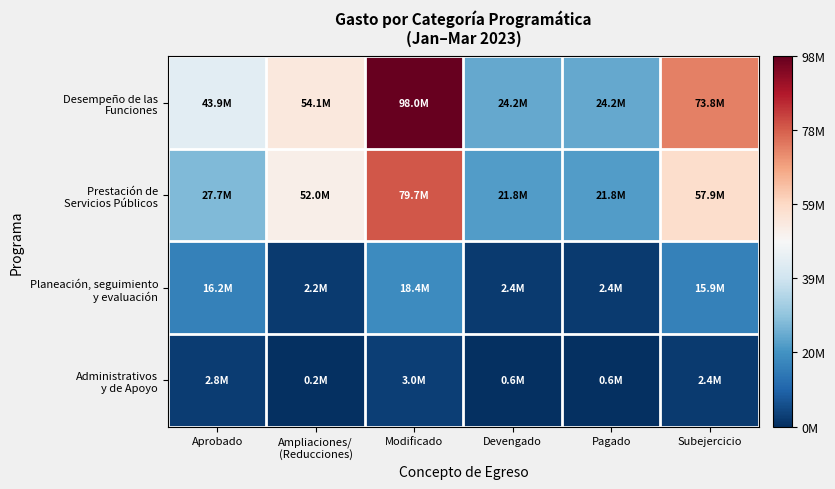

Between Devengado and Subejercicio, which series saw the biggest shift?

Desempeño de las Funciones